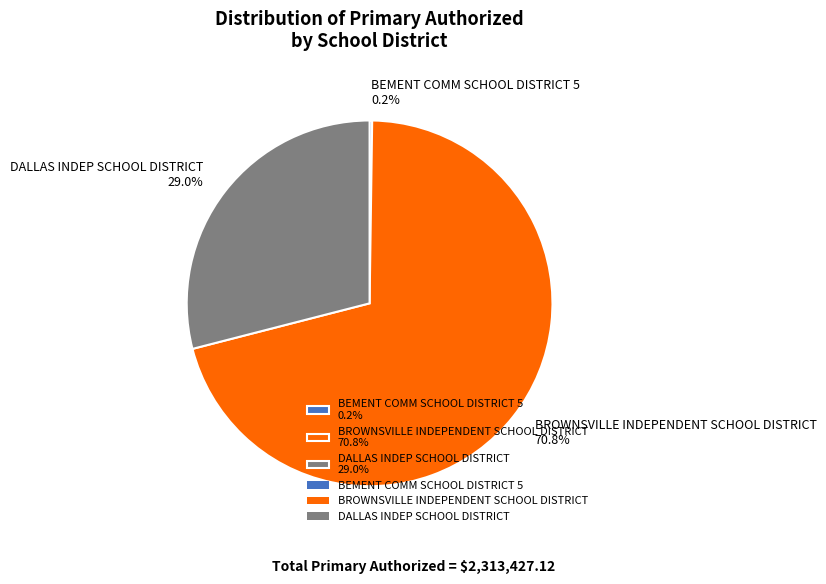

Is it true that BROWNSVILLE INDEPENDENT SCHOOL DISTRICT is 59% of the pie?

False